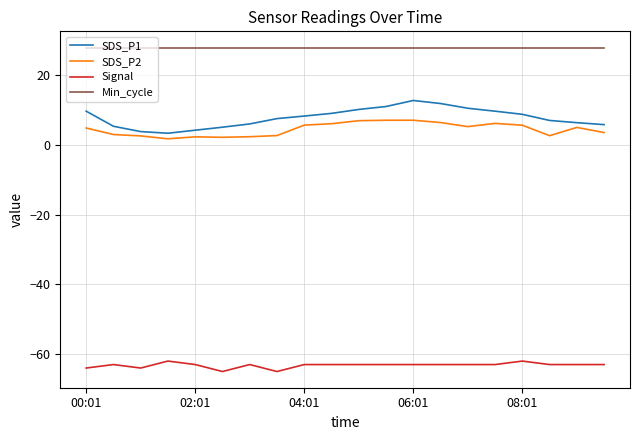

What are all the series names shown in the legend?

SDS_P1, SDS_P2, Signal, Min_cycle